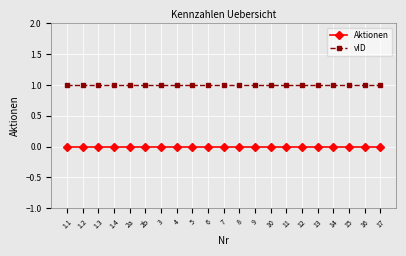

What is the spread (max minus min) of values at 12?

1